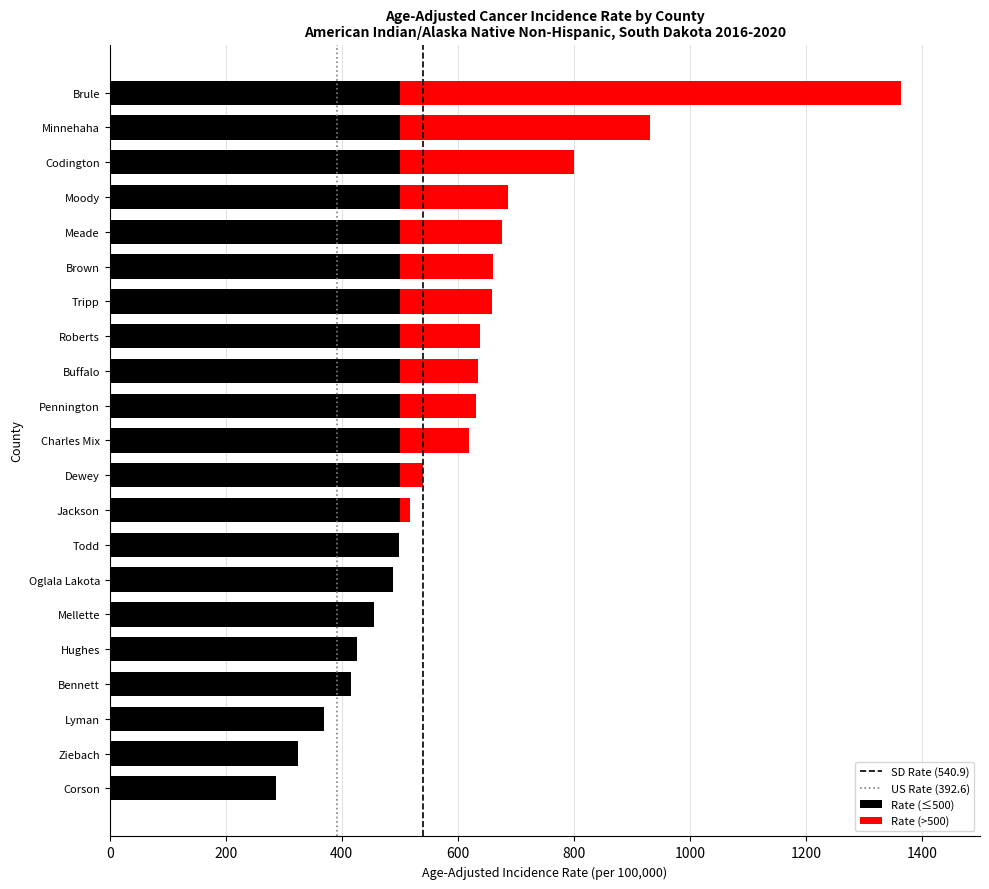

What is the total value across all series at Corson?

286.5